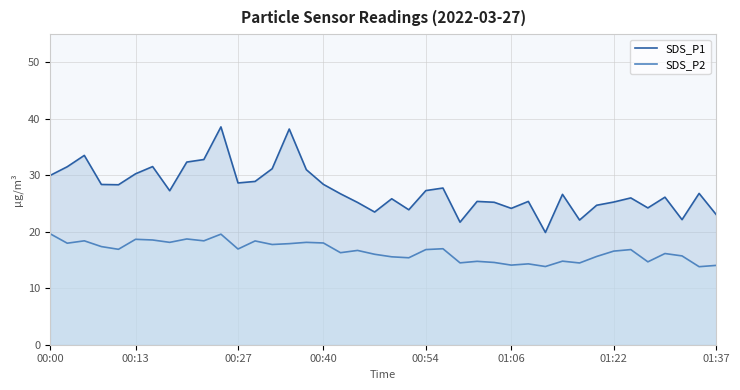

True or false: SDS_P2 and SDS_P1 cross at least once.

False